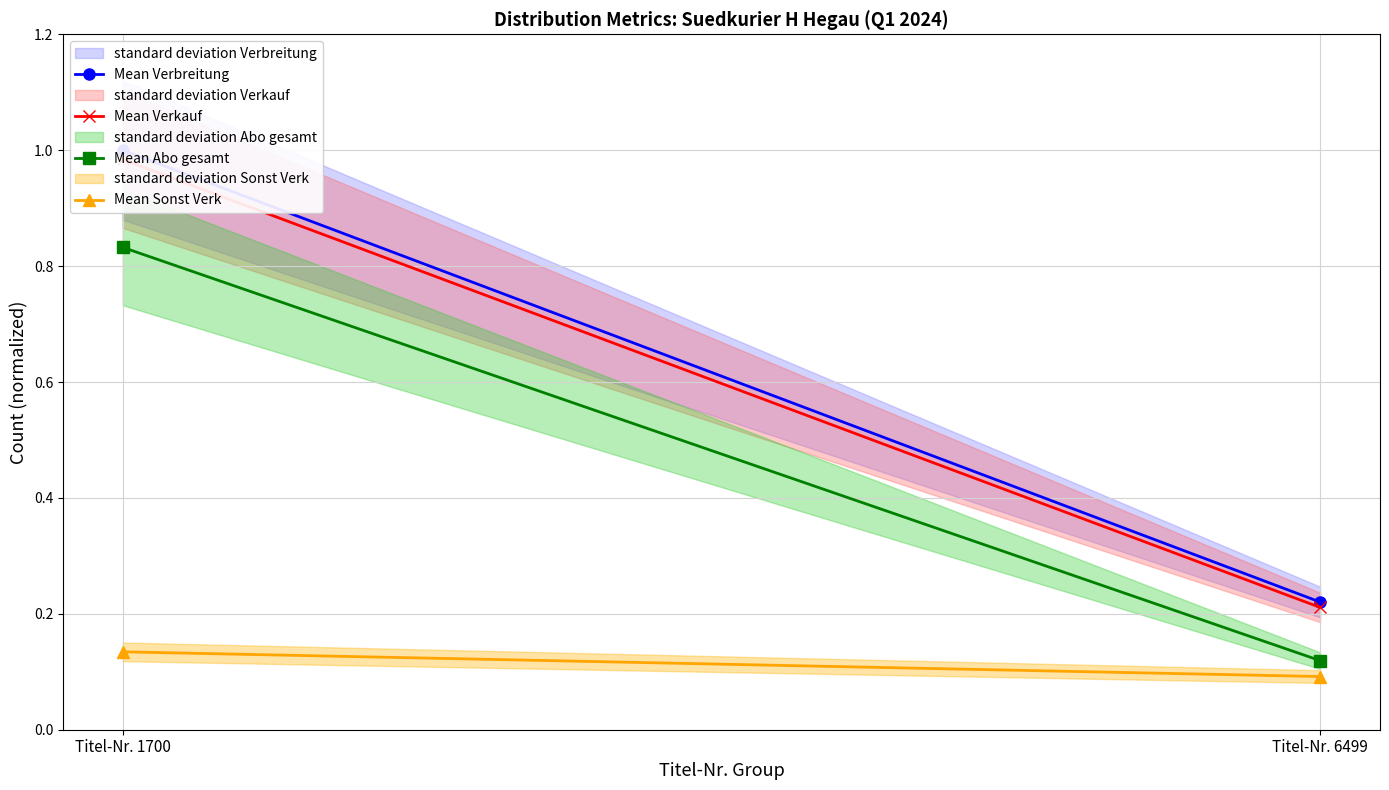

Which series changed the most between Titel-Nr. 1700 and Titel-Nr. 6499?

Mean Verbreitung